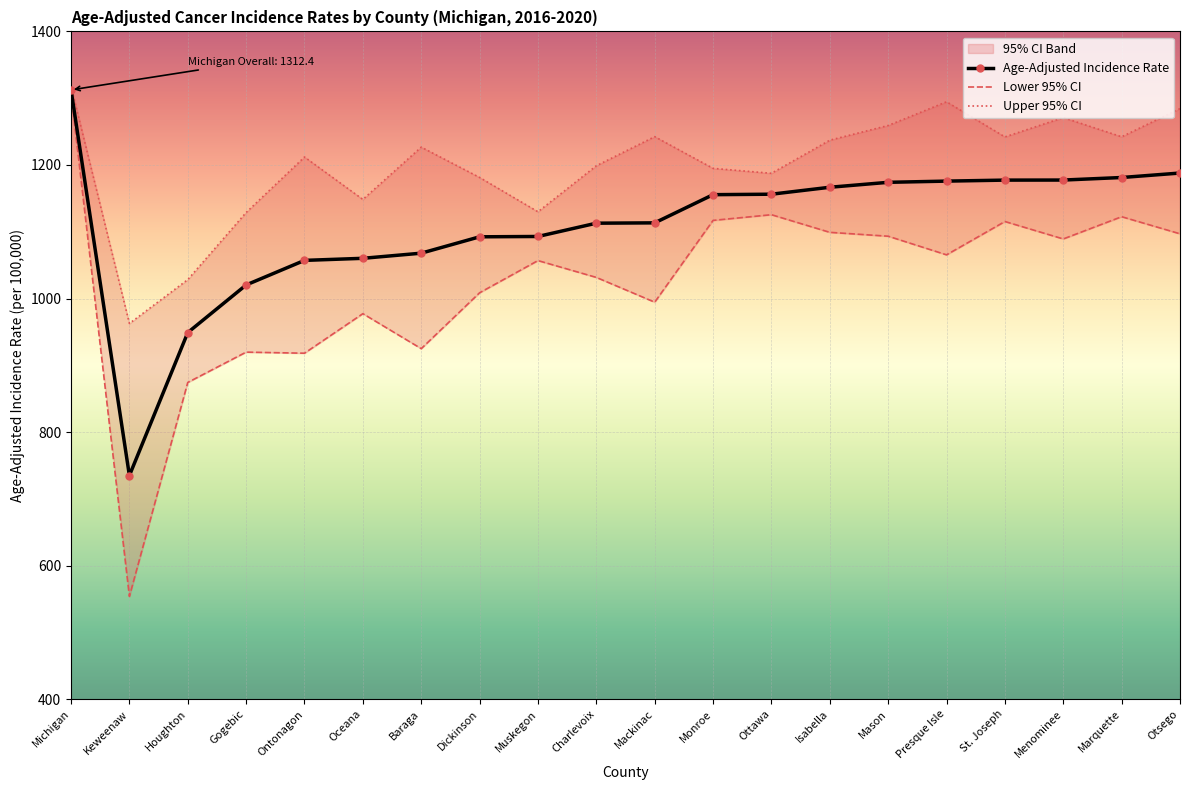

What is the total value across all series at Mackinac?

3350.2